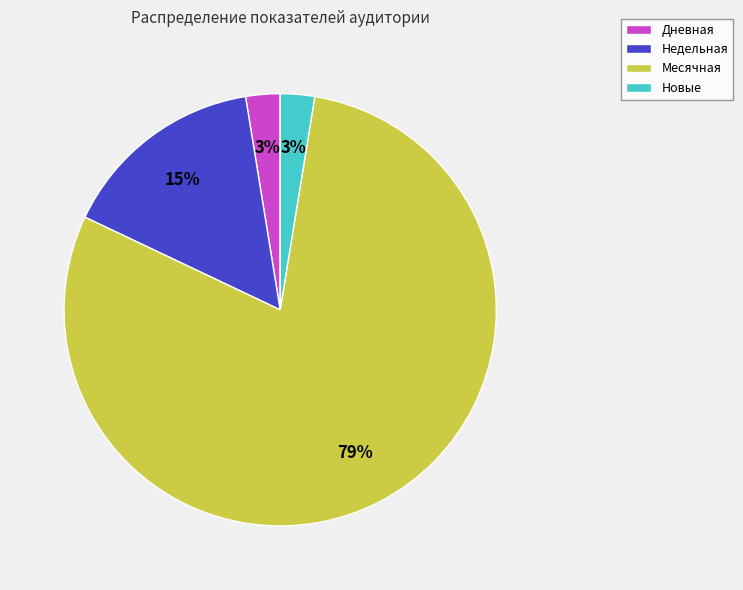

The Новые slice represents 3% of the pie. True or false?

True